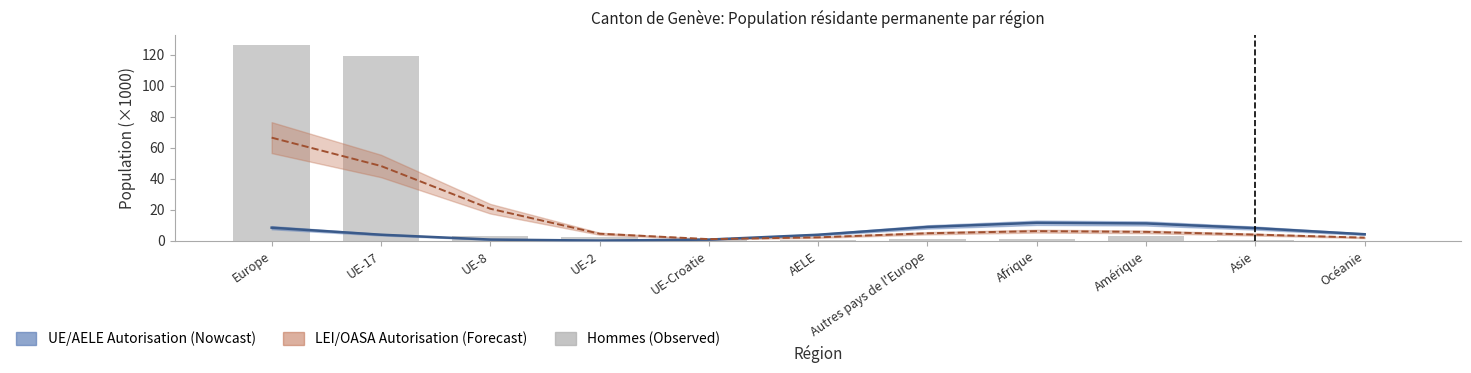

Where is the data nearest to the value 63?

UE-17